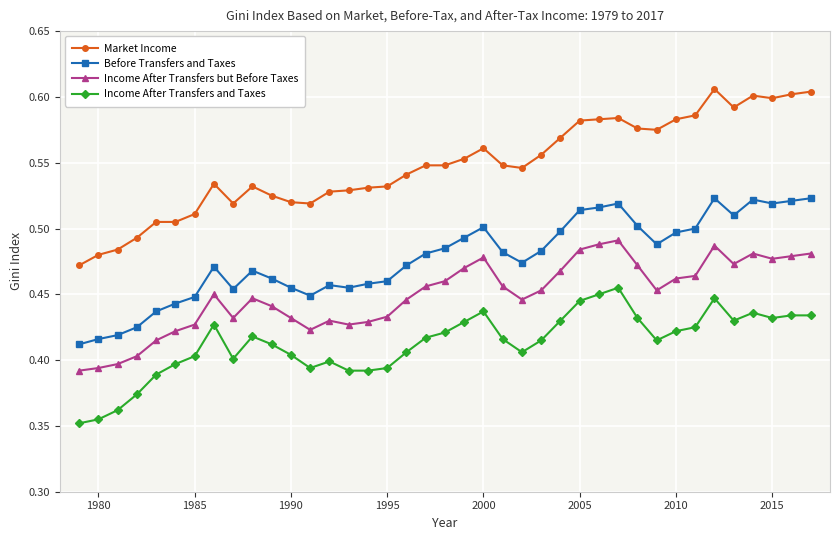

Count the Before Transfers and Taxes values in the range 0 to 1.

39